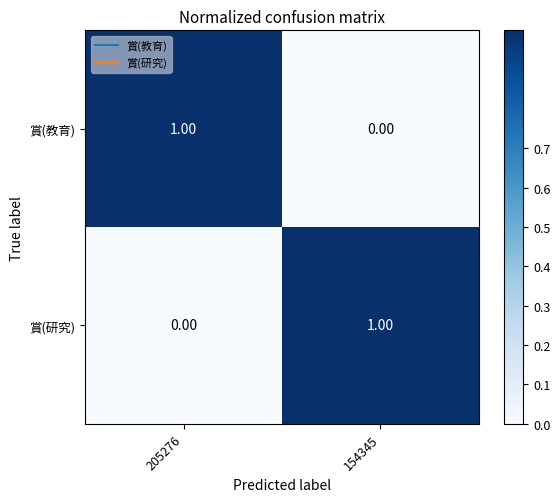

What is the spread (max minus min) of values at 154345?

1